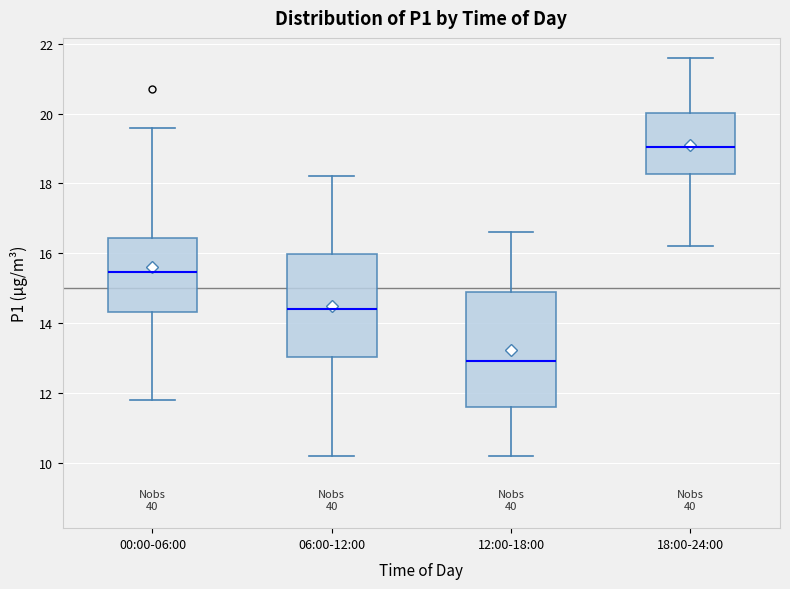

Where is the lower edge of the box for 18:00-24:00 on the y-axis? The values are not printed on the chart, so give them approximately, as read against the axis.

18.2